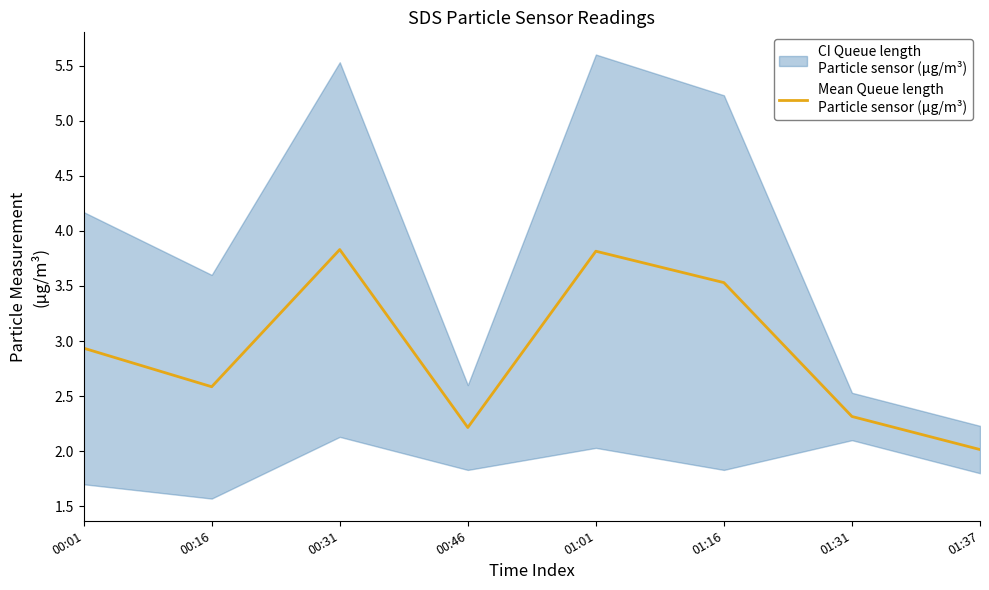

List the labels in order of value, smallest first.

01:37, 00:46, 01:31, 00:16, 00:01, 01:16, 01:01, 00:31